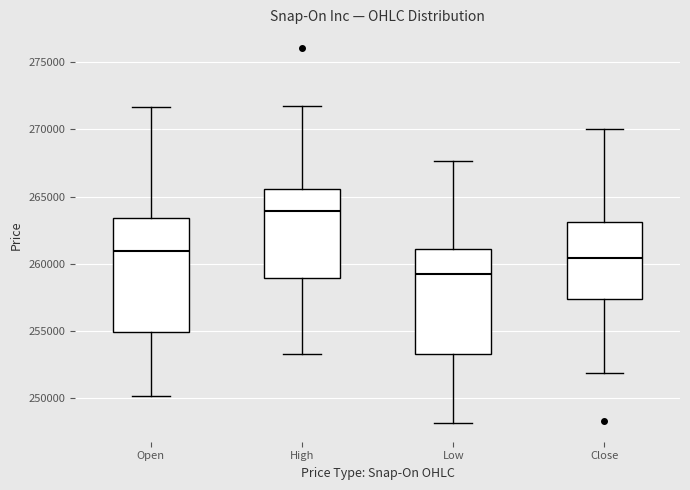

Where does the upper whisker of the box for Close end on the y-axis? The values are not printed on the chart, so give them approximately, as read against the axis.

270000